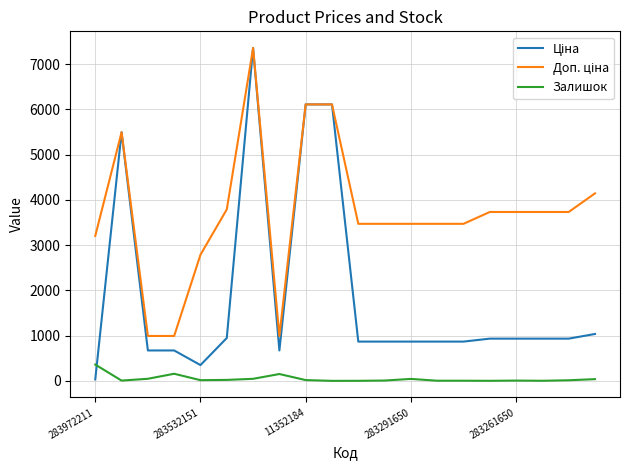

How many distinct data groups are displayed?

3